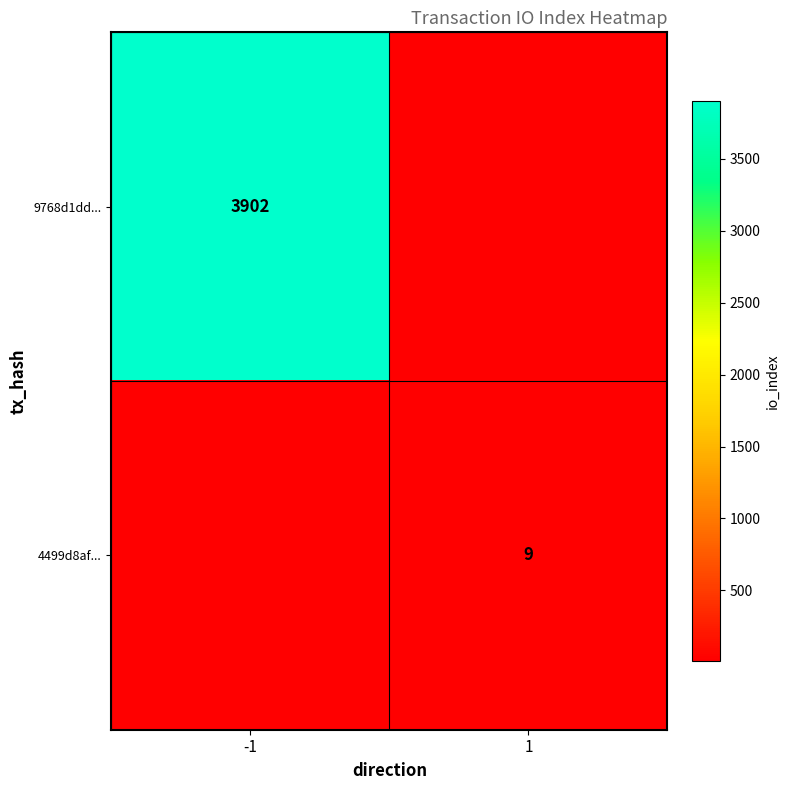

The value of 4499d8af... at 1 is 12.6. True or false?

False